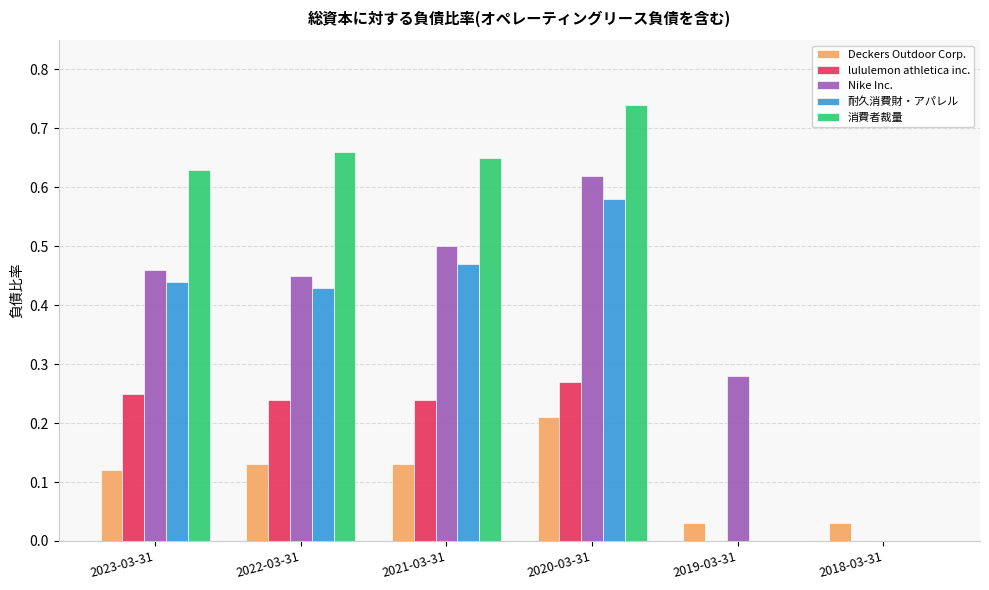

Is the value of Deckers Outdoor Corp. at 2021-03-31 greater than the value of 耐久消費財・アパレル at 2020-03-31?

No